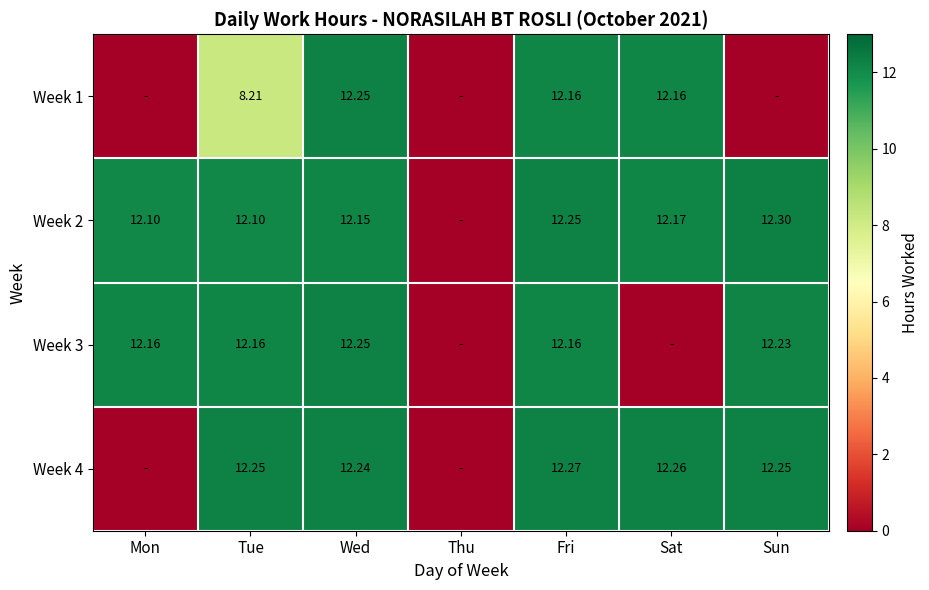

What is the spread (max minus min) of values at Wed?

0.1